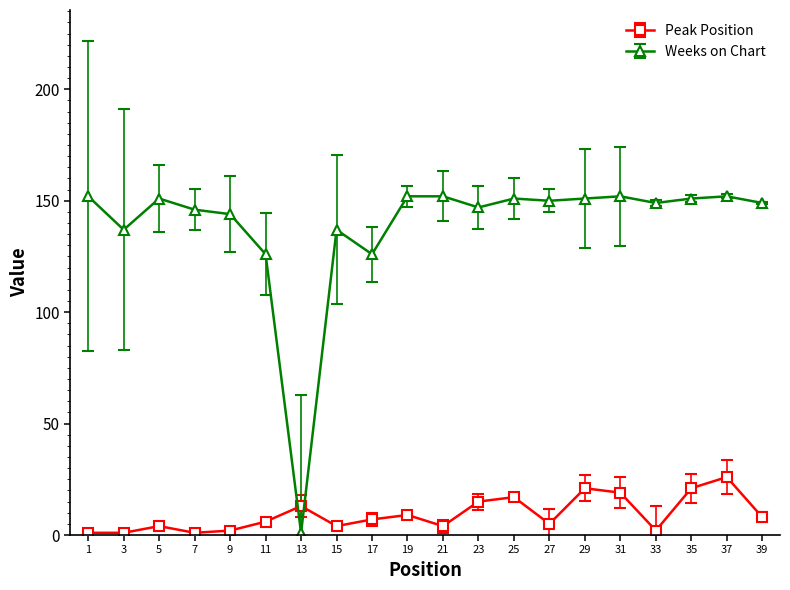

Which series has the widest spread of values?

Weeks on Chart